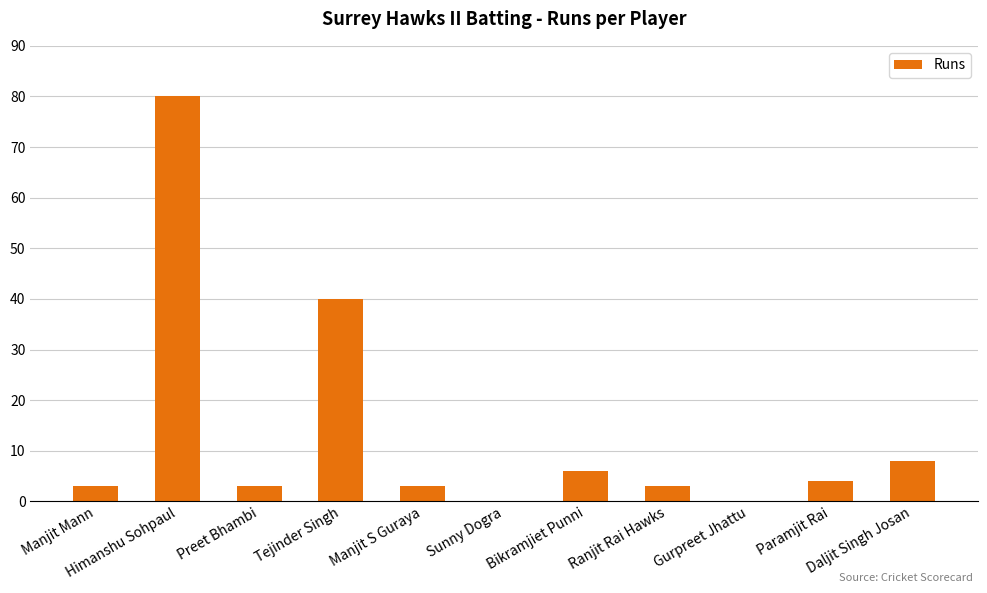

Does the chart contain stacked bars?

No